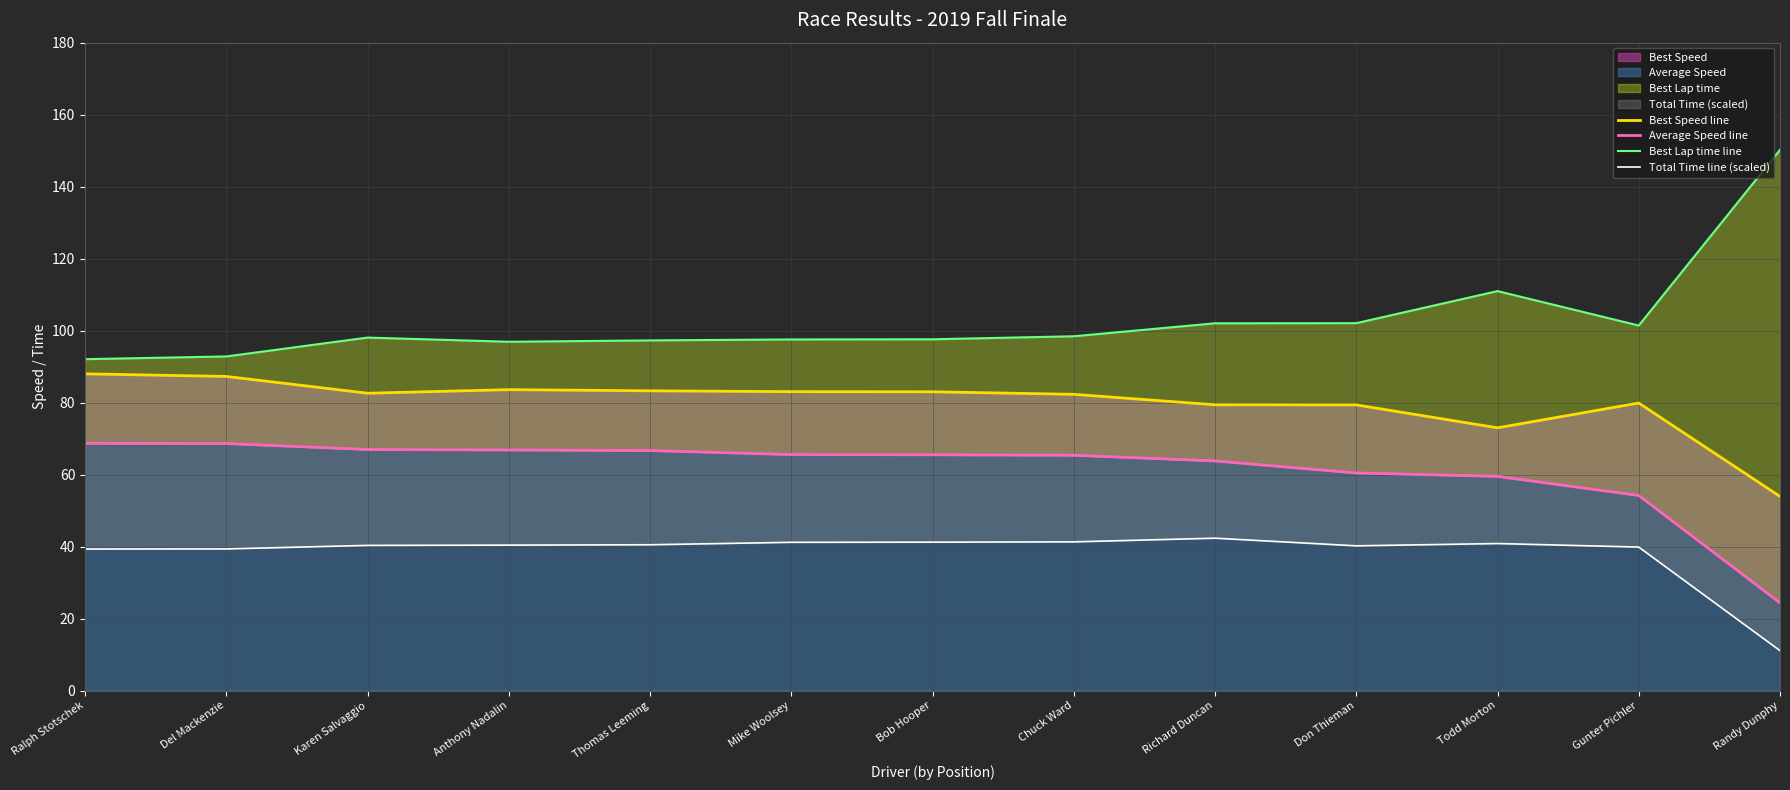

What is the spread (max minus min) of values at Ralph Stotschek?

52.7